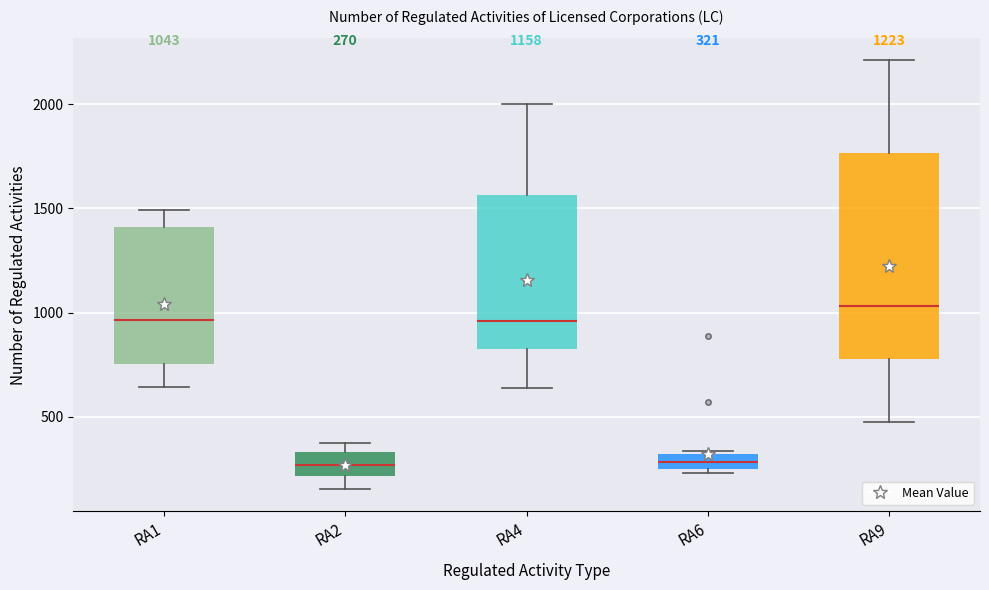

Which box is the tallest, from its lower edge to its upper edge?

RA9